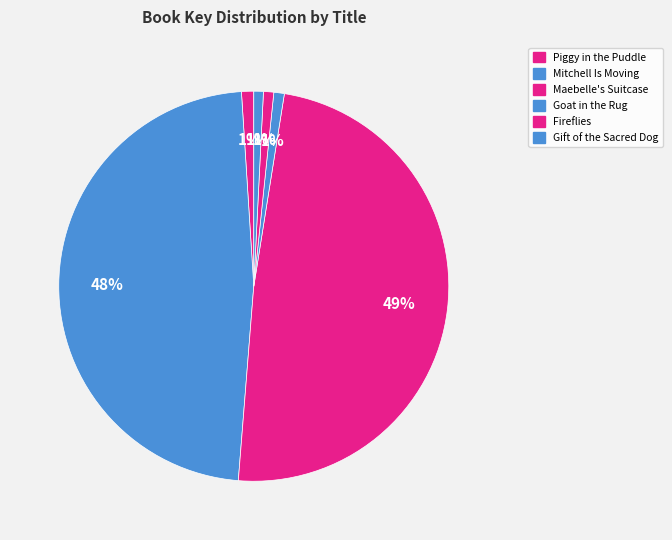

How many slices are in this pie chart?

6